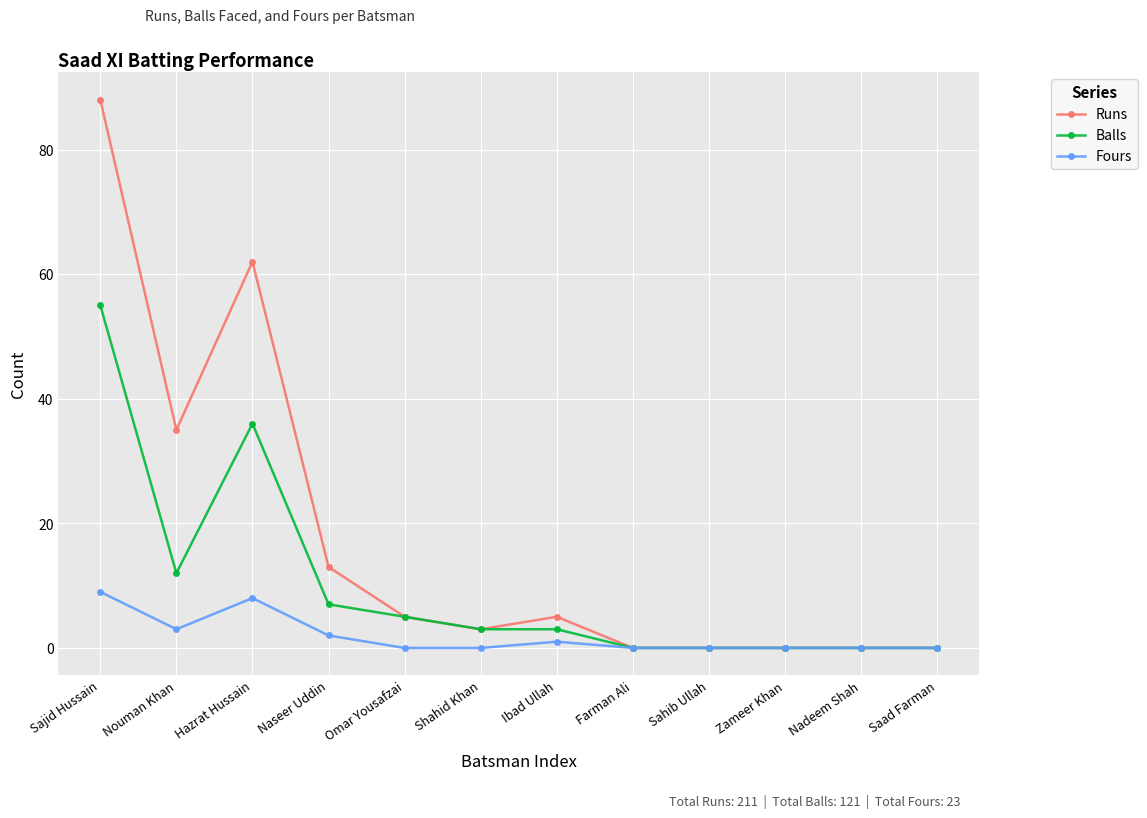

Which series has the largest range (max minus min)?

Runs